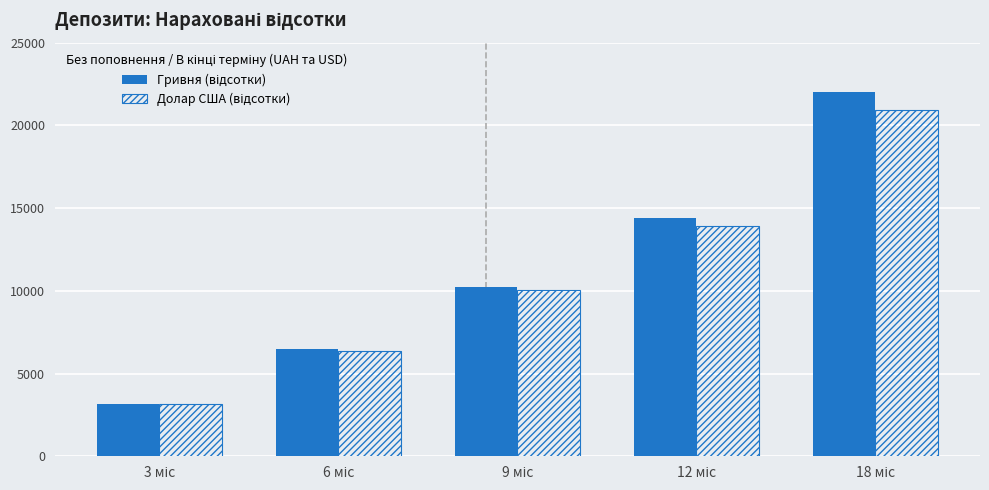

What is the maximum value shown in the chart?

22024.0